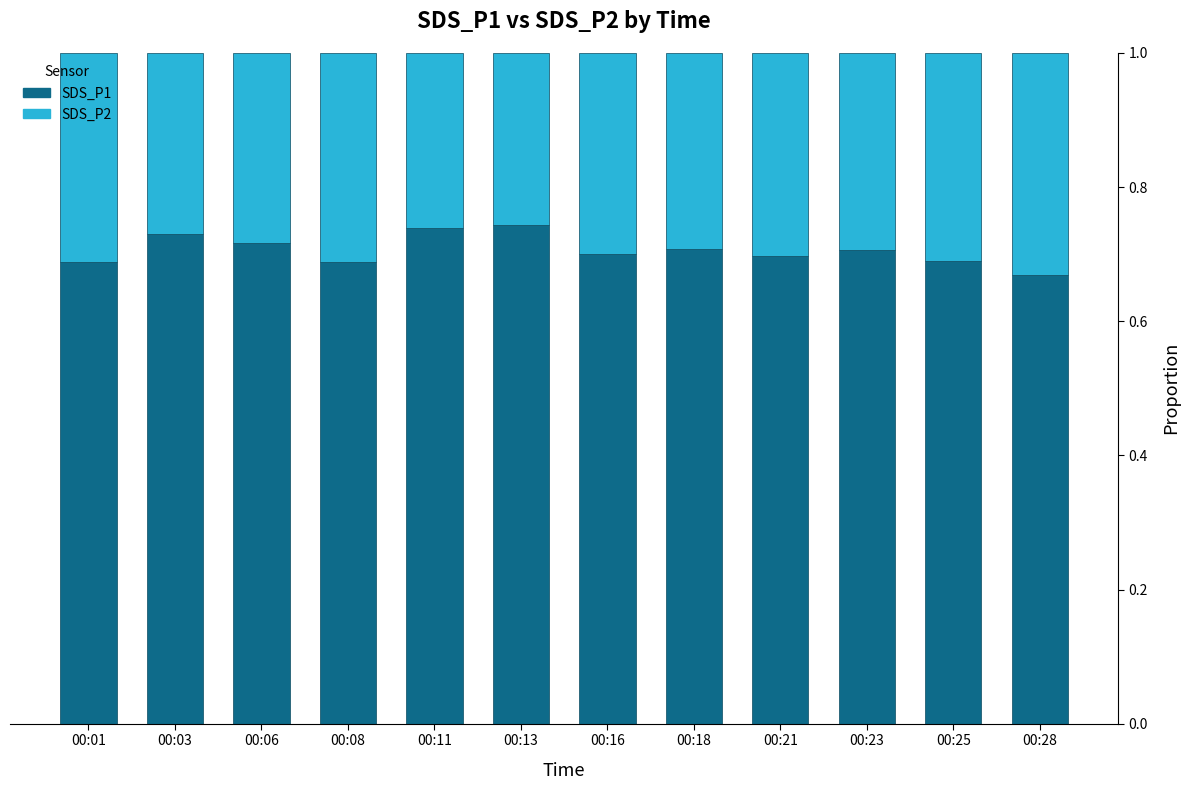

The SDS_P1 series shows 0.7 at 00:18. True or false?

True